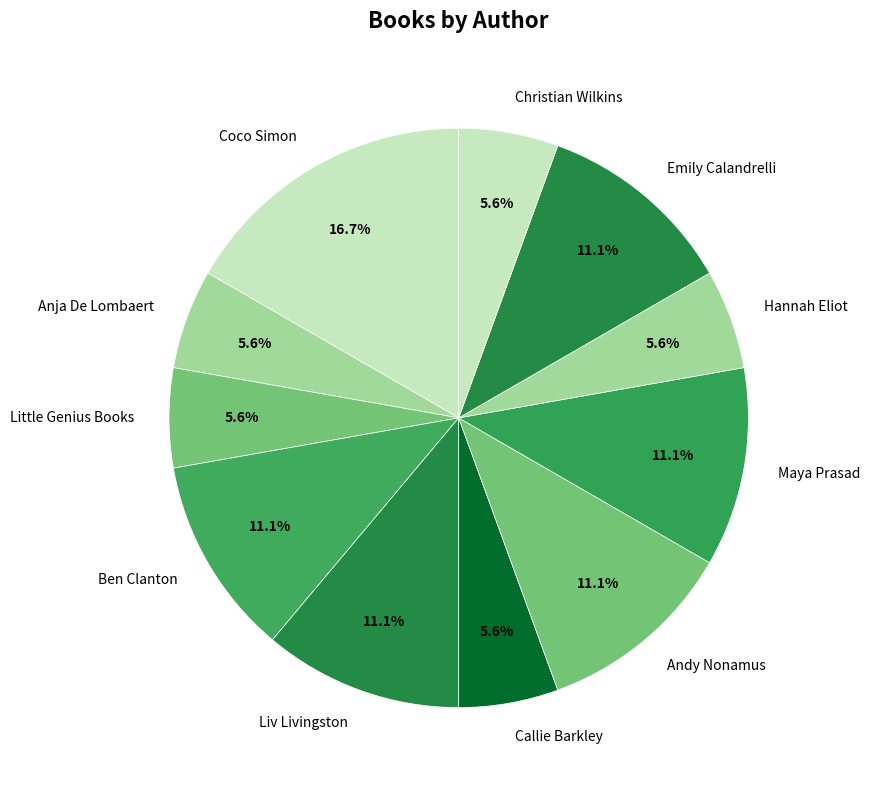

Is there a majority slice in this chart?

No